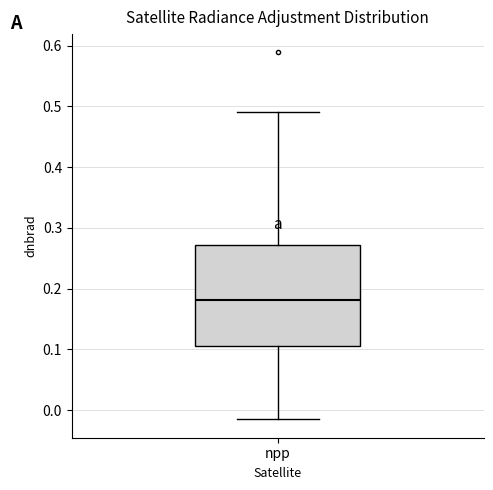

Transcribe this box plot: give where the median line is, the range the box spans, and where the two whiskers end, as read against the y-axis. The values are not printed on the chart, so give them approximately, as read against the axis.

median 0.18, box 0.11 to 0.27, whiskers -0.02 to 0.49